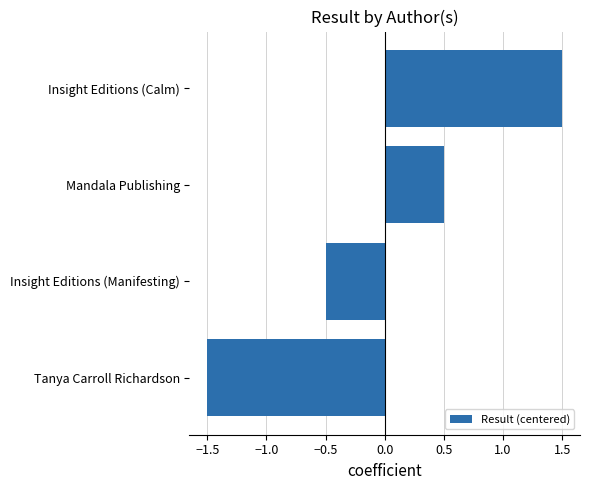

List the labels in order of value, largest first.

Insight Editions (Calm), Mandala Publishing, Insight Editions (Manifesting), Tanya Carroll Richardson